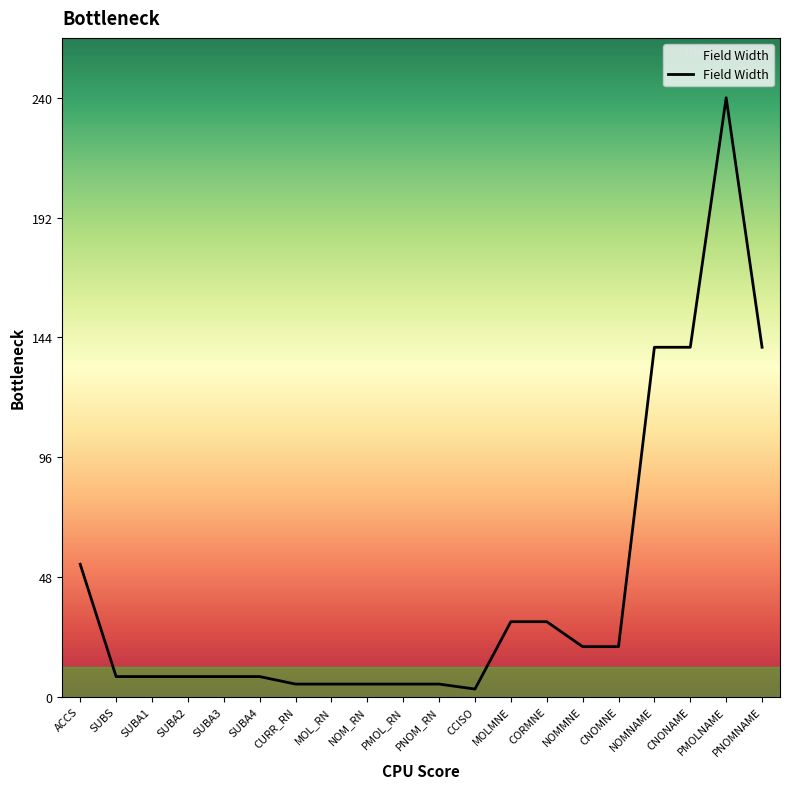

Between ACCS and SUBA1, which is larger?

ACCS